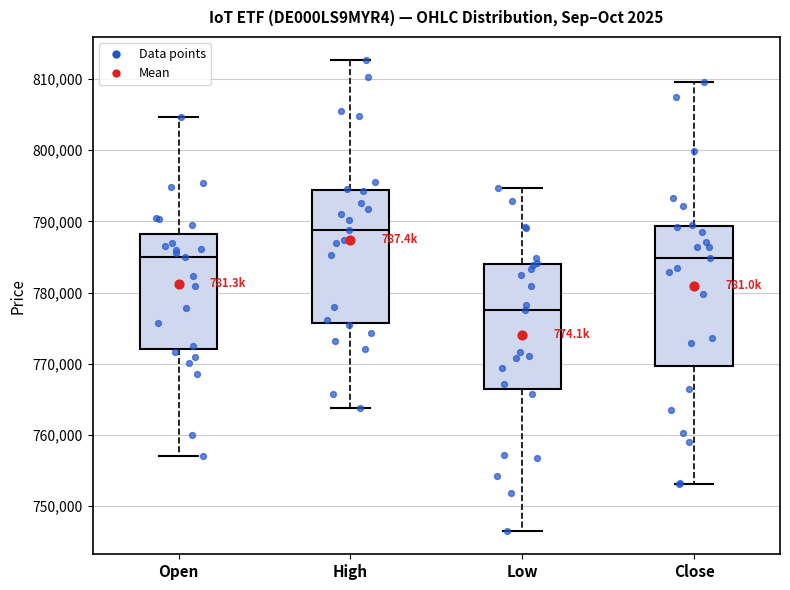

Comparing the boxes themselves (not the whiskers), which one is the tallest?

Close